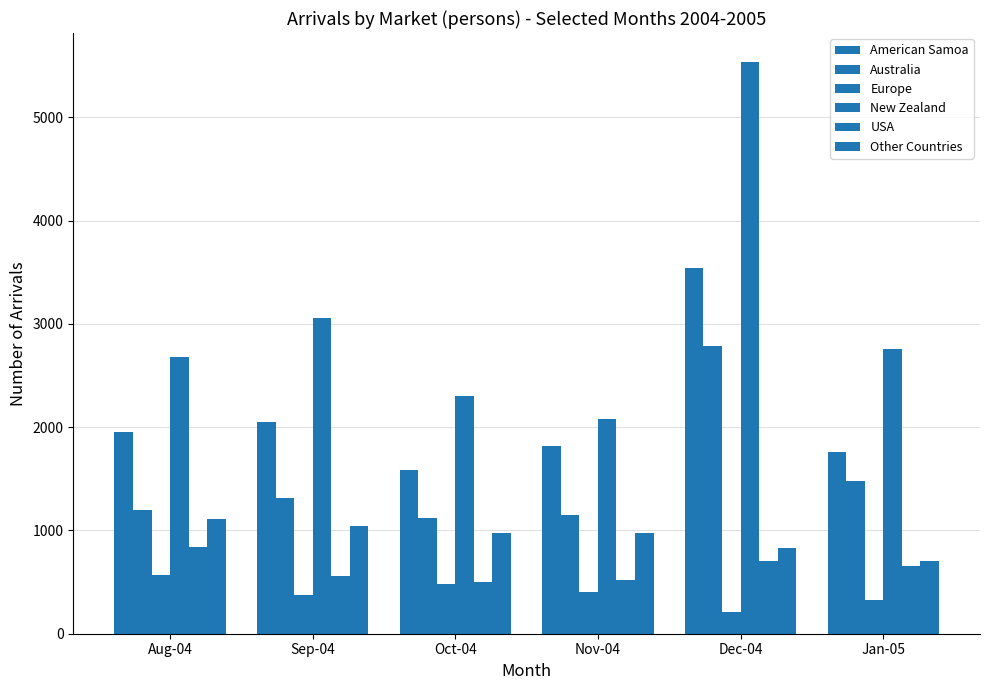

Count the Other Countries values in the range 829 to 1041.

4